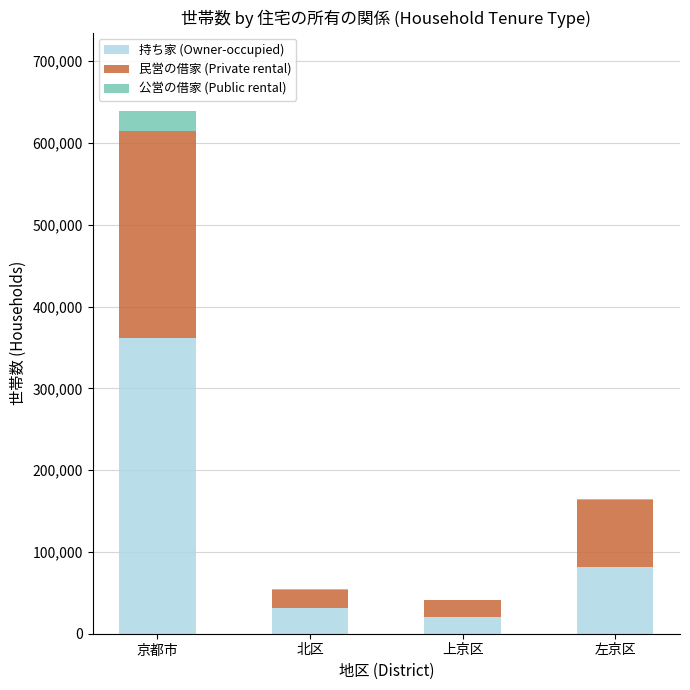

Reading right to left, transcribe the values for 持ち家 (Owner-occupied).

左京区=81941	上京区=20283	北区=31067	京都市=361453